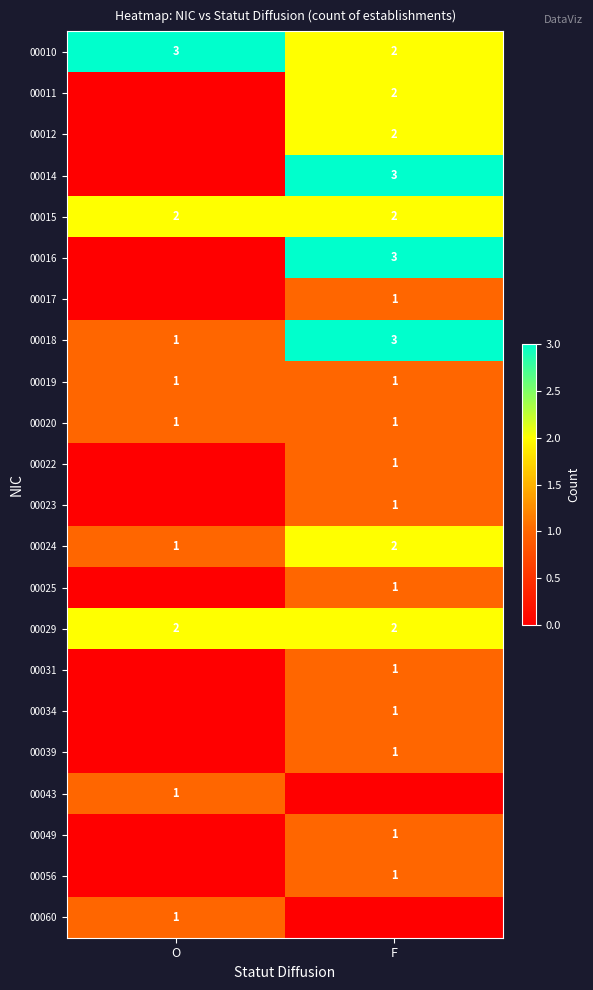

True or false: 00023 has a value of 0 at F.

False